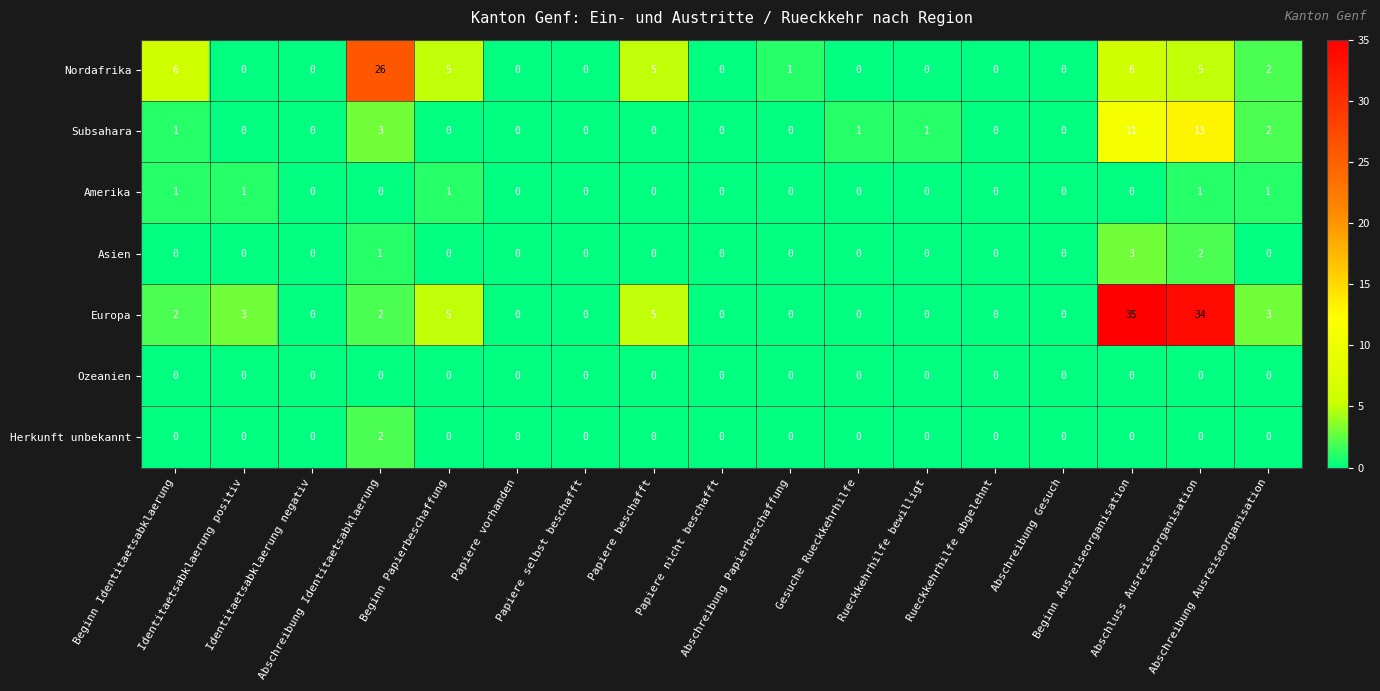

What is the maximum value shown in the chart?

35